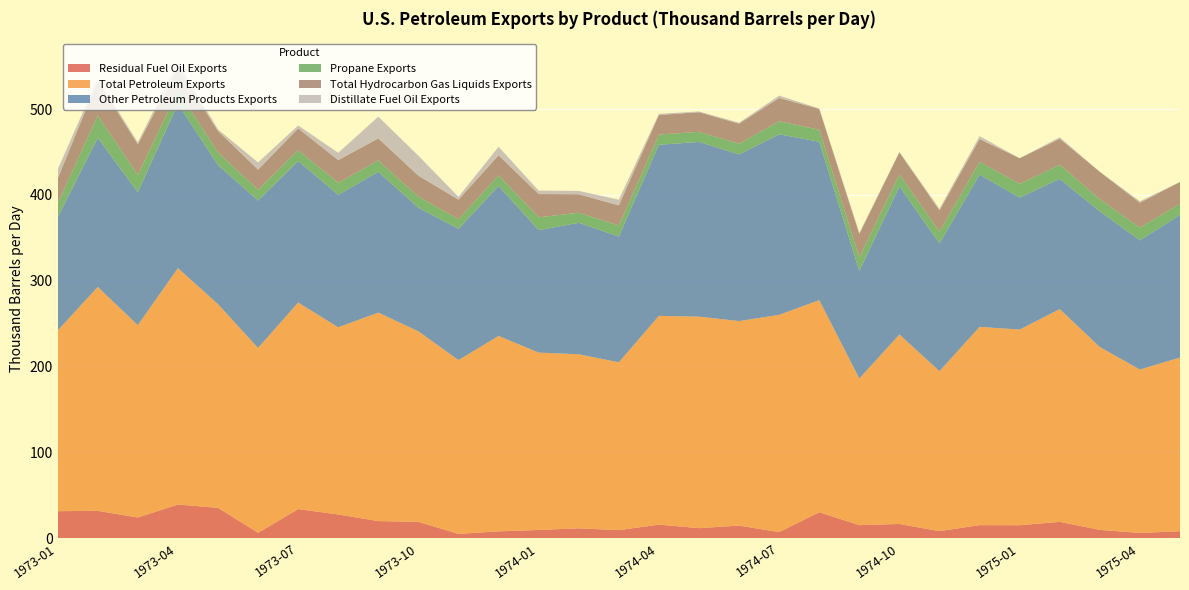

Reading left to right, extract all data points from this chart.

Residual Fuel Oil Exports: 1973-01=31.3	1973-02=31.7	1973-03=23.9	1973-04=39.1	1973-05=35.2	1973-06=6.1	1973-07=33.7	1973-08=27.5	1973-09=19.8	1973-10=18.9	1973-11=4.8	1973-12=7.8	1974-01=9.4	1974-02=11.3	1974-03=9.2	1974-04=15.6	1974-05=11.5	1974-06=14.5	1974-07=6.9	1974-08=30.1	1974-09=15.0	1974-10=16.4	1974-11=8.0	1974-12=15.0	1975-01=14.9	1975-02=18.9	1975-03=9.5	1975-04=5.9	1975-05=7.9
Total Petroleum Exports: 1973-01=210.6	1973-02=261.0	1973-03=224.2	1973-04=275.6	1973-05=237.4	1973-06=215.4	1973-07=240.7	1973-08=218.2	1973-09=243.0	1973-10=222.0	1973-11=202.6	1973-12=227.8	1974-01=206.7	1974-02=202.9	1974-03=195.6	1974-04=243.3	1974-05=246.5	1974-06=238.4	1974-07=253.2	1974-08=247.2	1974-09=170.9	1974-10=220.9	1974-11=186.5	1974-12=231.1	1975-01=228.1	1975-02=248.0	1975-03=213.1	1975-04=190.4	1975-05=202.4
Other Petroleum Products Exports: 1973-01=131.9	1973-02=173.8	1973-03=155.1	1973-04=191.5	1973-05=162.1	1973-06=171.8	1973-07=165.0	1973-08=154.4	1973-09=164.2	1973-10=144.1	1973-11=153.0	1973-12=174.8	1974-01=142.7	1974-02=153.3	1974-03=146.6	1974-04=199.5	1974-05=203.6	1974-06=194.3	1974-07=210.5	1974-08=184.7	1974-09=125.4	1974-10=172.6	1974-11=149.0	1974-12=177.4	1975-01=153.8	1975-02=151.8	1975-03=158.2	1975-04=150.6	1975-05=166.3
Propane Exports: 1973-01=16.4	1973-02=26.0	1973-03=20.0	1973-04=15.4	1973-05=14.8	1973-06=12.5	1973-07=12.6	1973-08=14.0	1973-09=13.3	1973-10=12.9	1973-11=11.3	1973-12=12.5	1974-01=15.0	1974-02=11.7	1974-03=12.9	1974-04=11.9	1974-05=11.7	1974-06=12.4	1974-07=15.1	1974-08=13.9	1974-09=15.9	1974-10=14.0	1974-11=13.7	1974-12=15.0	1975-01=16.0	1975-02=16.5	1975-03=14.2	1975-04=14.9	1975-05=13.0
Total Hydrocarbon Gas Liquids Exports: 1973-01=28.8	1973-02=40.7	1973-03=35.8	1973-04=26.6	1973-05=25.1	1973-06=23.5	1973-07=25.4	1973-08=26.5	1973-09=25.5	1973-10=24.5	1973-11=22.8	1973-12=23.3	1974-01=27.1	1974-02=21.6	1974-03=23.4	1974-04=22.8	1974-05=22.9	1974-06=23.4	1974-07=27.2	1974-08=24.3	1974-09=27.2	1974-10=25.7	1974-11=24.8	1974-12=26.5	1975-01=29.8	1975-02=30.2	1975-03=31.9	1975-04=29.0	1975-05=25.3
Distillate Fuel Oil Exports: 1973-01=10.7	1973-02=2.4	1973-03=2.3	1973-04=6.6	1973-05=1.7	1973-06=8.4	1973-07=3.4	1973-08=8.5	1973-09=25.4	1973-10=23.3	1973-11=3.2	1973-12=9.9	1974-01=4.0	1974-02=3.9	1974-03=6.6	1974-04=1.4	1974-05=0.9	1974-06=1.1	1974-07=2.7	1974-08=0.5	1974-09=1.4	1974-10=0.5	1974-11=1.8	1974-12=3.4	1975-01=0.1	1975-02=1.8	1975-03=0.0	1975-04=1.7	1975-05=0.2